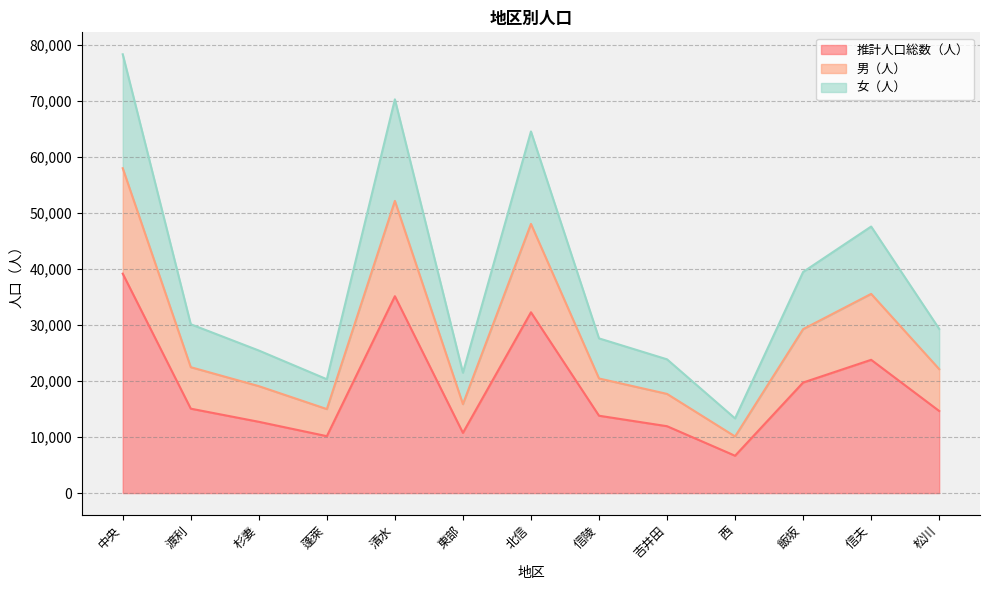

At which category does 推計人口総数（人） reach its first local peak?

清水